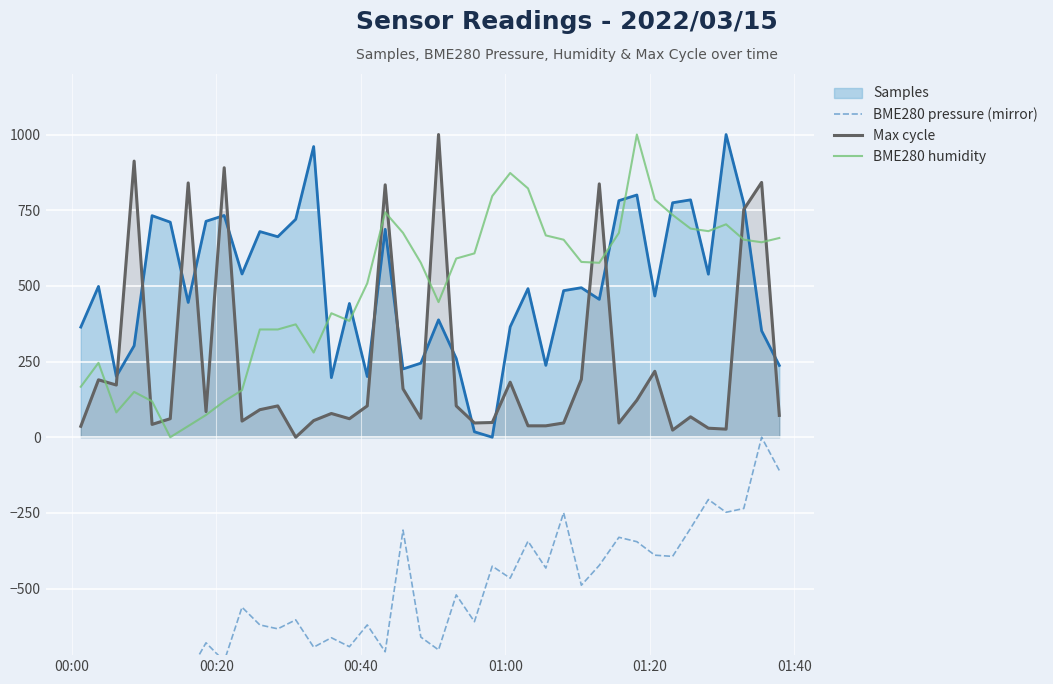

Where is the first local maximum for BME280 pressure (mirror)?

00:20